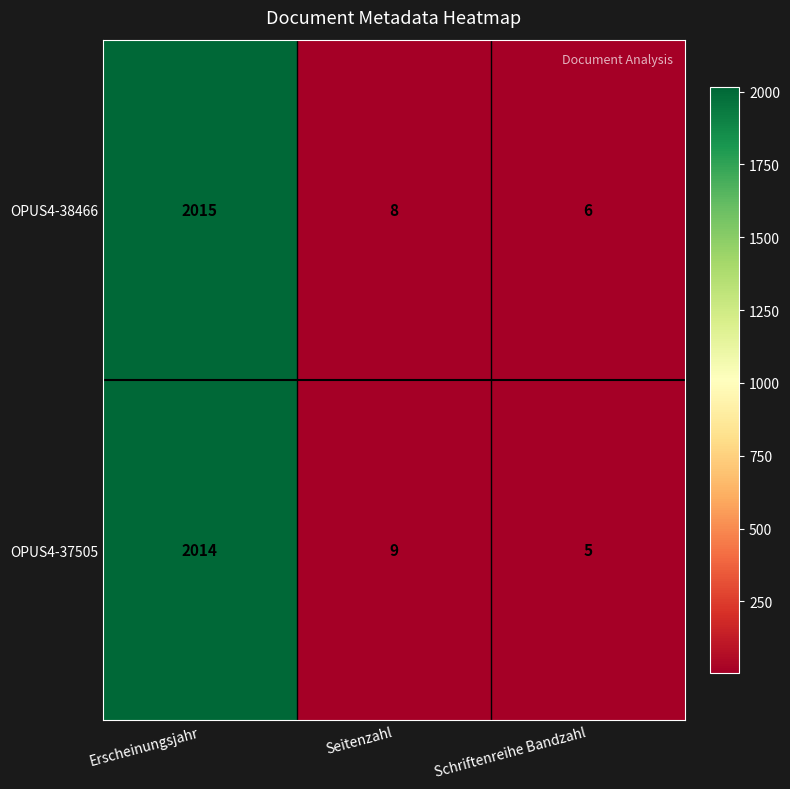

Reading left to right, transcribe all the data shown in this chart.

OPUS4-38466: Erscheinungsjahr=2015	Seitenzahl=8	Schriftenreihe Bandzahl=6
OPUS4-37505: Erscheinungsjahr=2014	Seitenzahl=9	Schriftenreihe Bandzahl=5